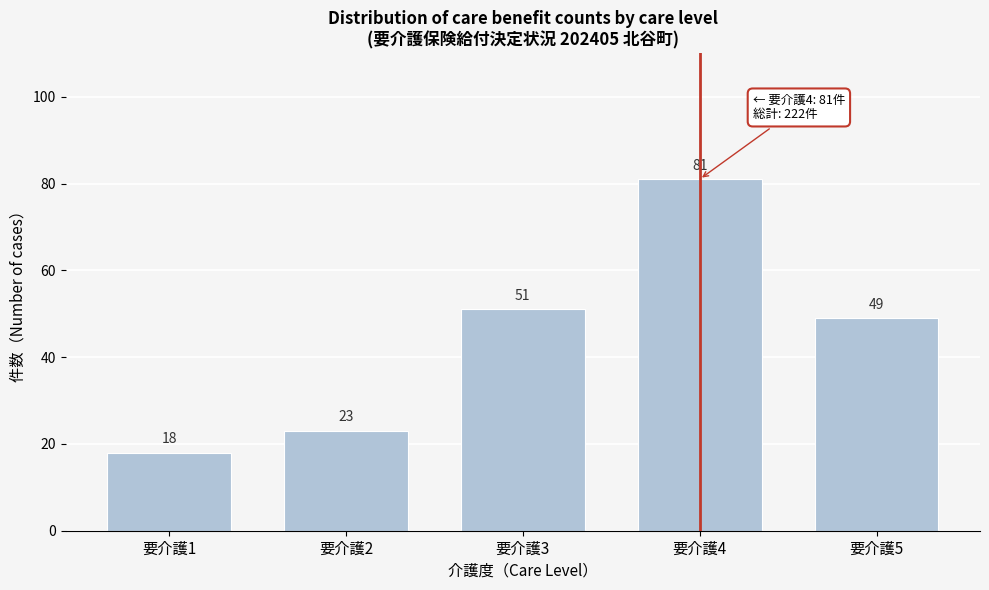

Reading right to left, list all the values displayed in this chart.

49	81	51	23	18